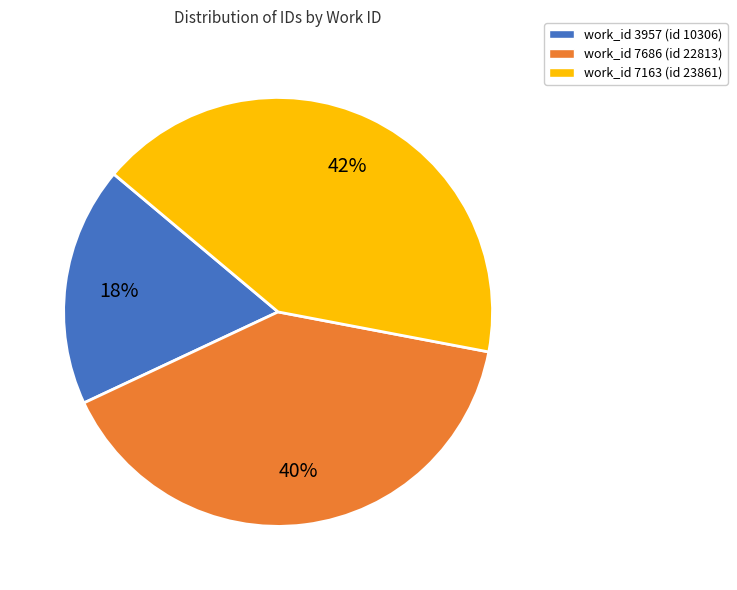

Does any single category account for the majority?

No